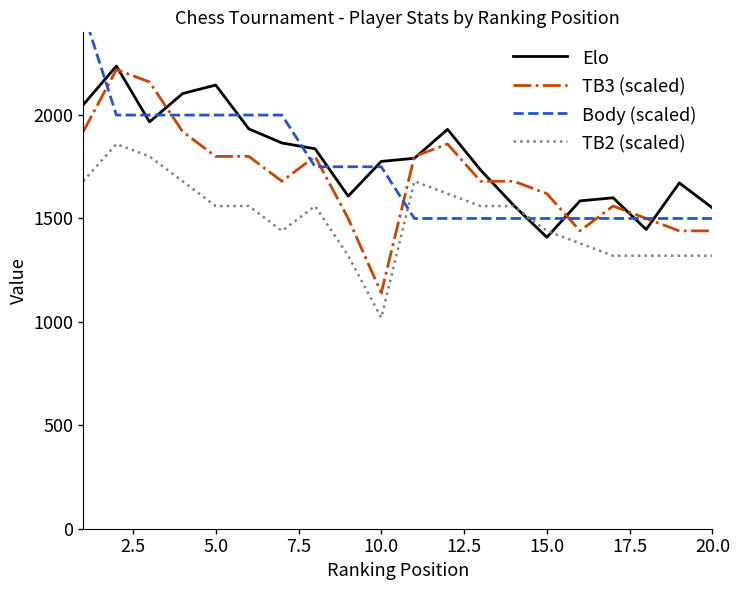

What is the lowest value of the TB2 (scaled) series?

1020